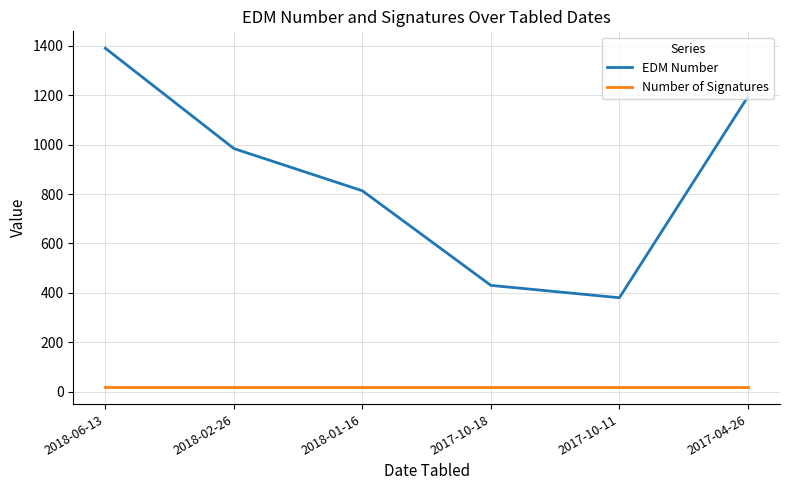

True or false: EDM Number has more than 2 points higher than both neighbors.

False